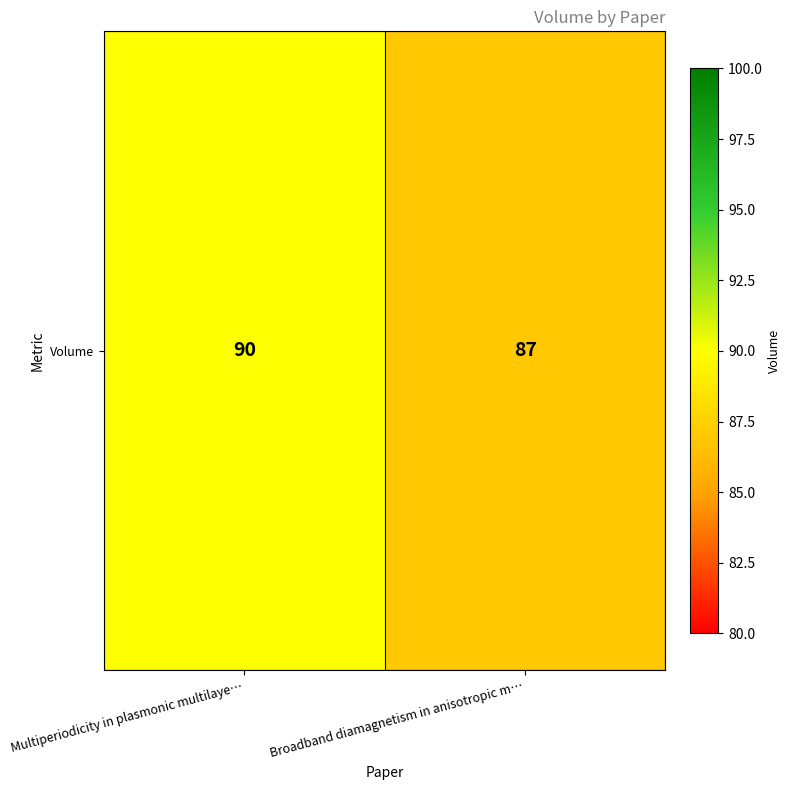

Is it true that the value at Broadband diamagnetism in anisotropic m… is 54?

False